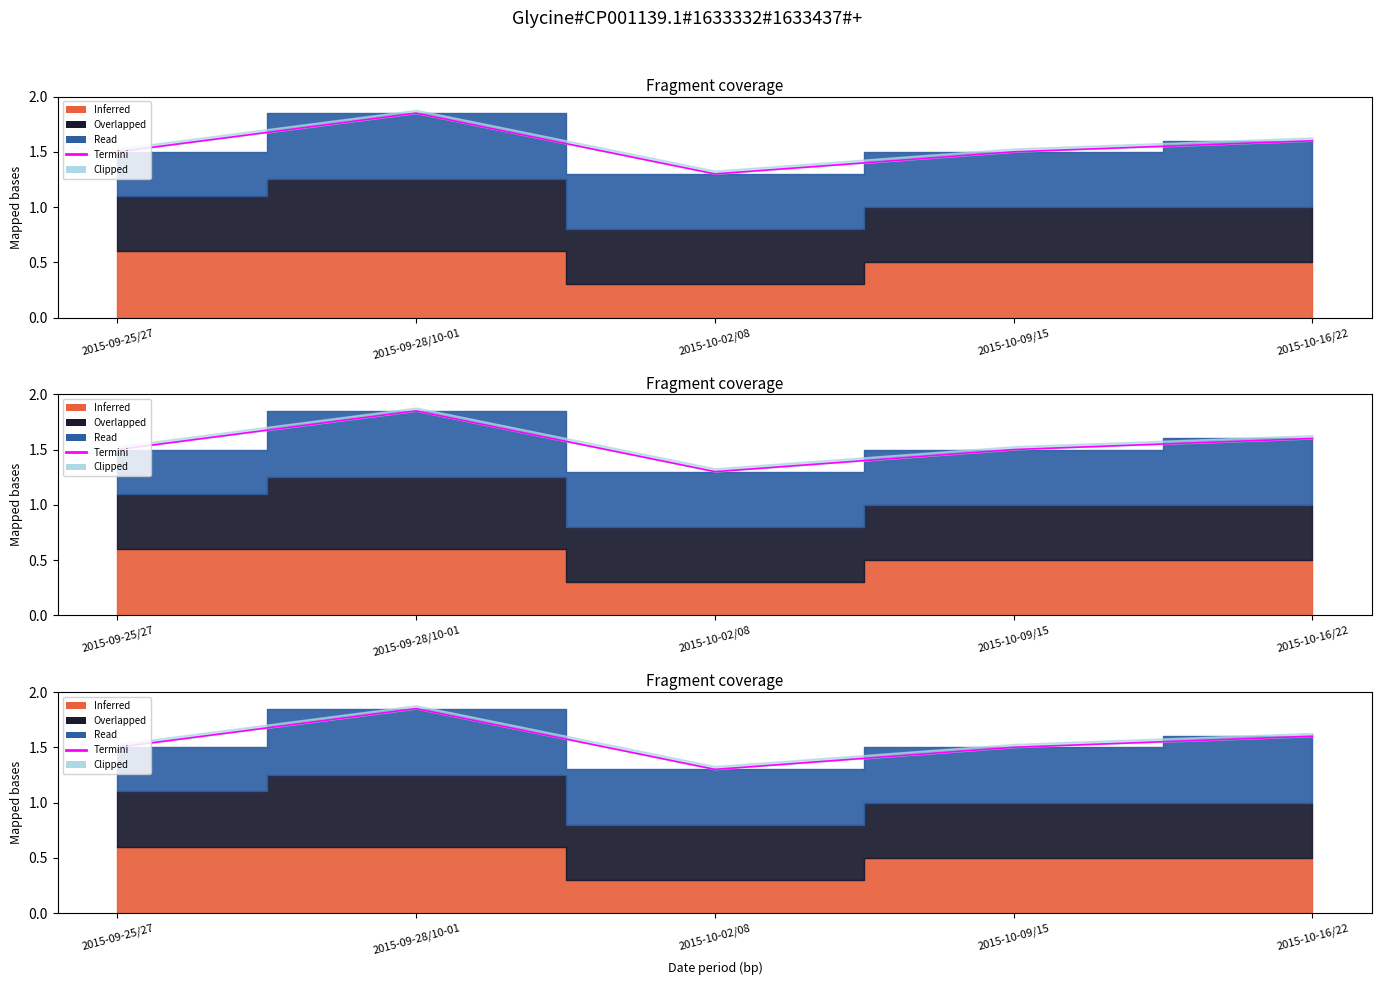

The value at 2015-10-02/08 is 0.8. True or false?

False